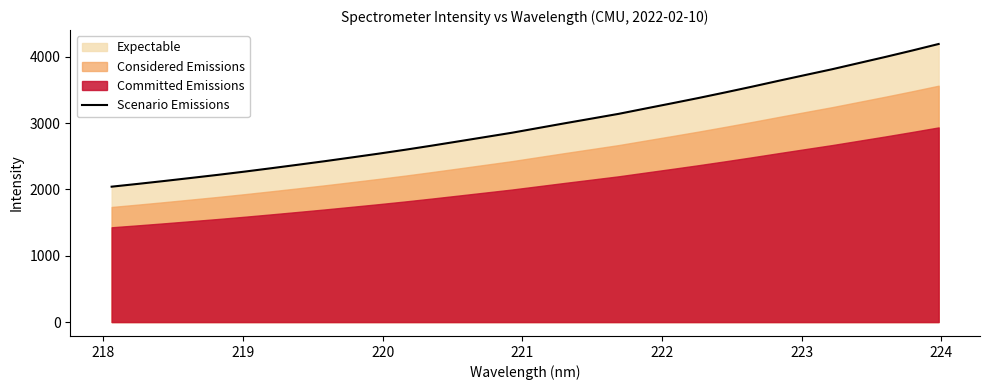

Reading left to right, what are all the values shown in this chart?

2041.4	2084.2	2128.4	2174.3	2220.6	2269.5	2320.7	2373.3	2426.6	2482.7	2539.2	2598.4	2660.7	2725.1	2789.9	2854.9	2927.1	2998.9	3069.1	3139.7	3219.6	3298.8	3379.3	3463.3	3549.4	3638.1	3725.4	3811.9	3904.8	3997.5	4093.5	4192.7